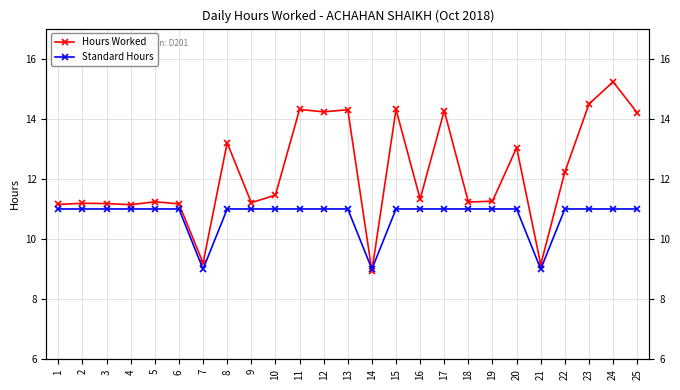

What is the sum of all Hours Worked values?

304.7